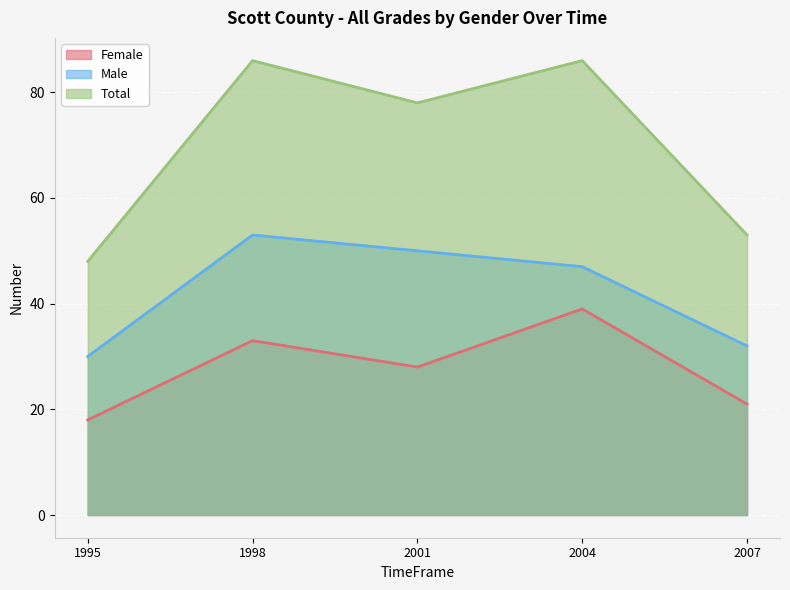

Does the chart display data point markers on the line(s)?

No